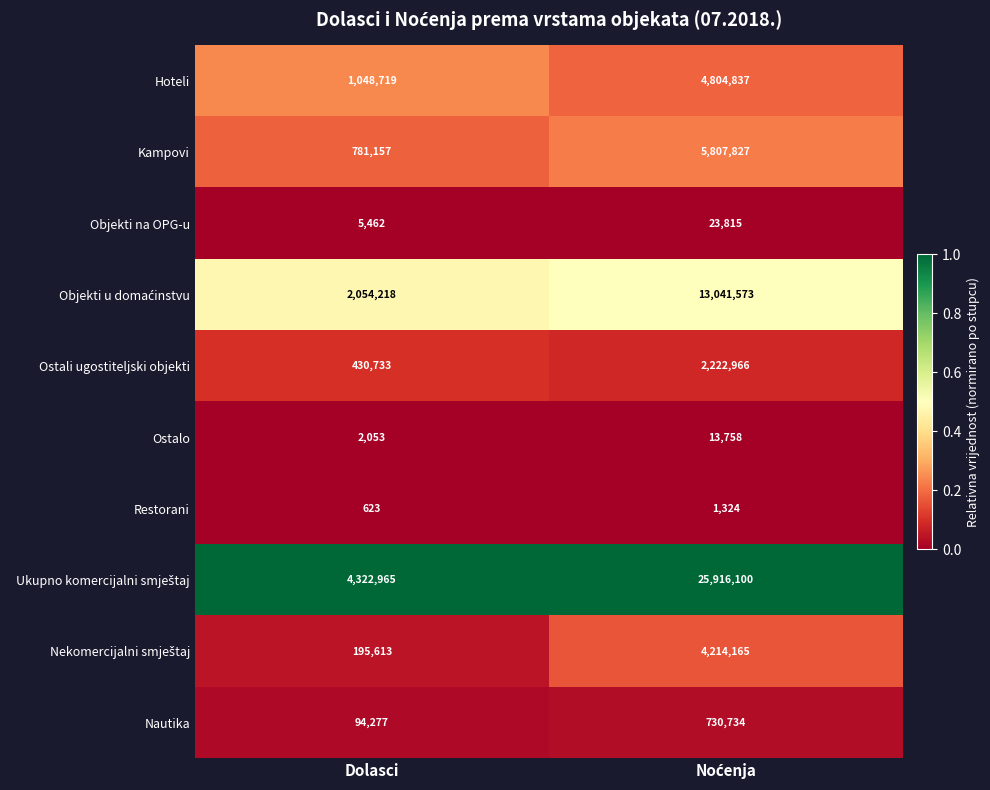

What is the sum of all Kampovi values?

6588984